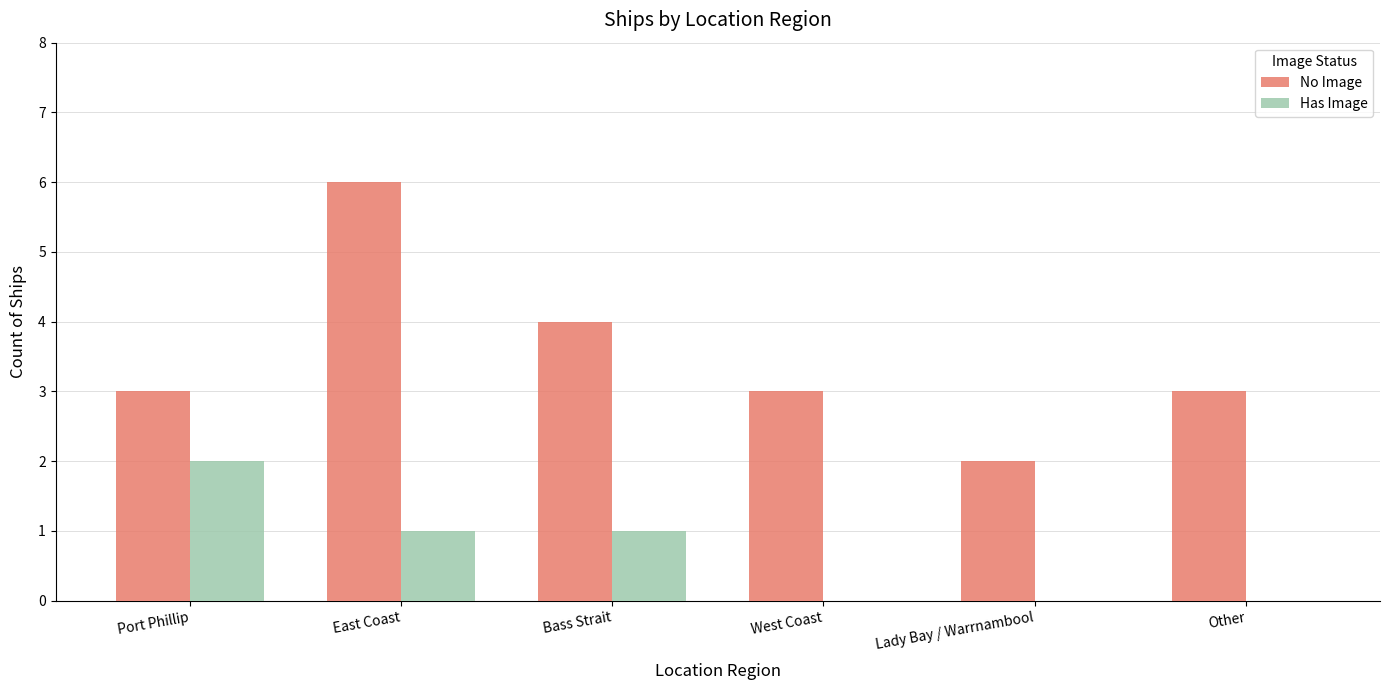

Which series has the largest total across all categories?

No Image